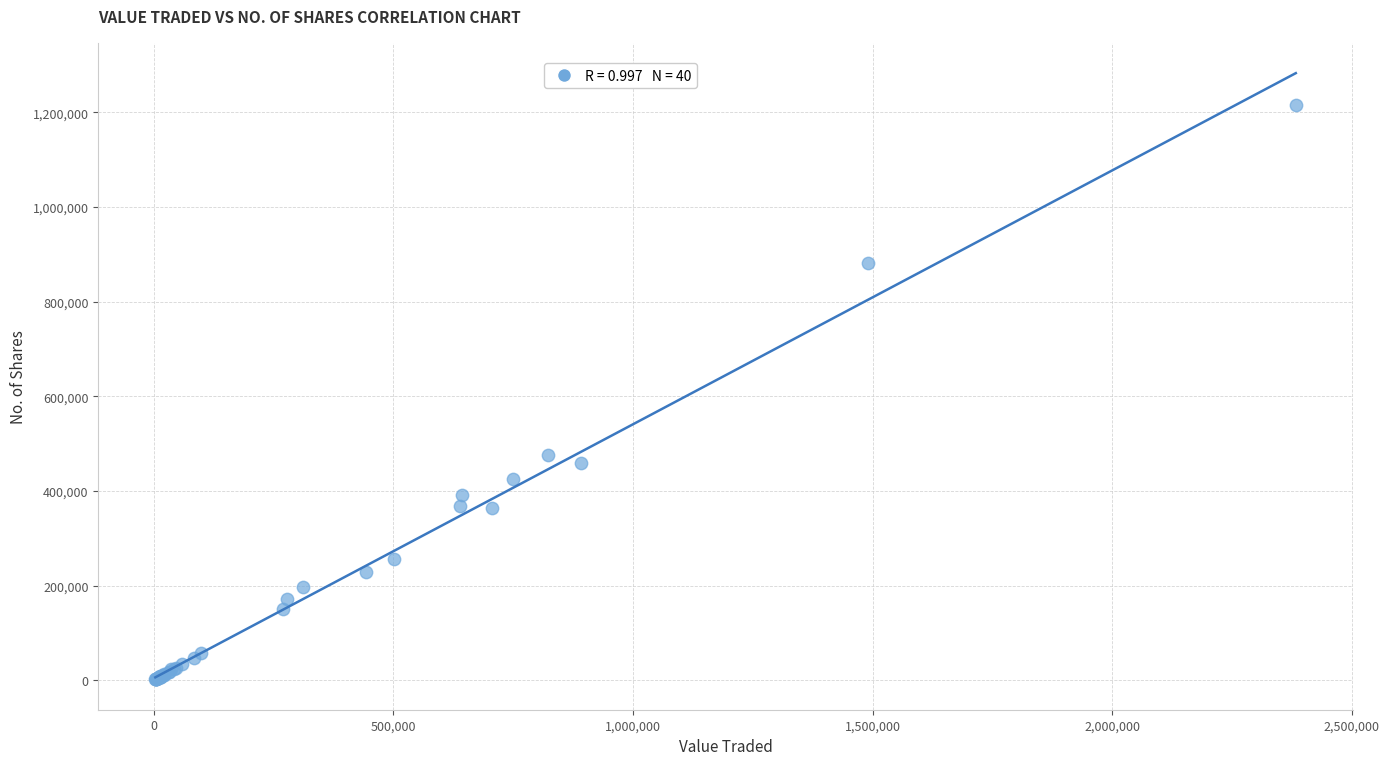

What Y value in the scatter plot is closest to 608911?

475354